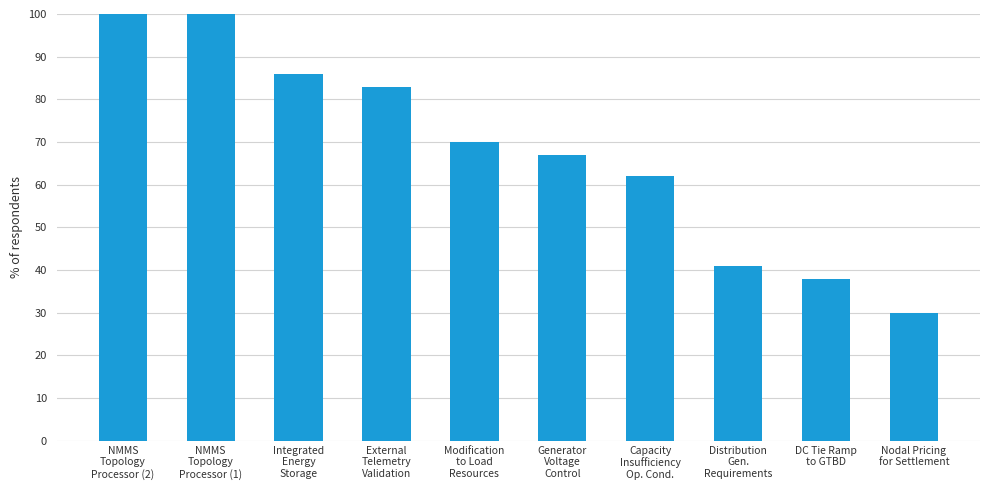

What is the average value?

68